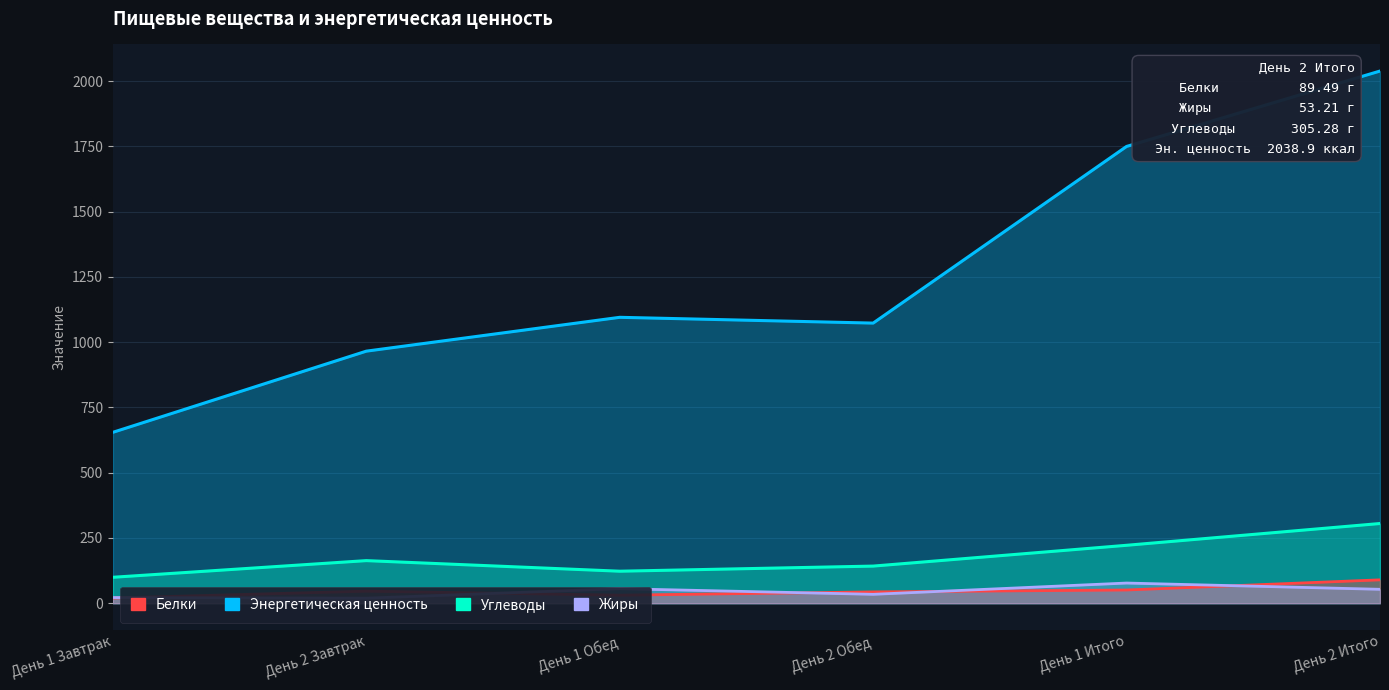

How many lines are shown in the chart?

4